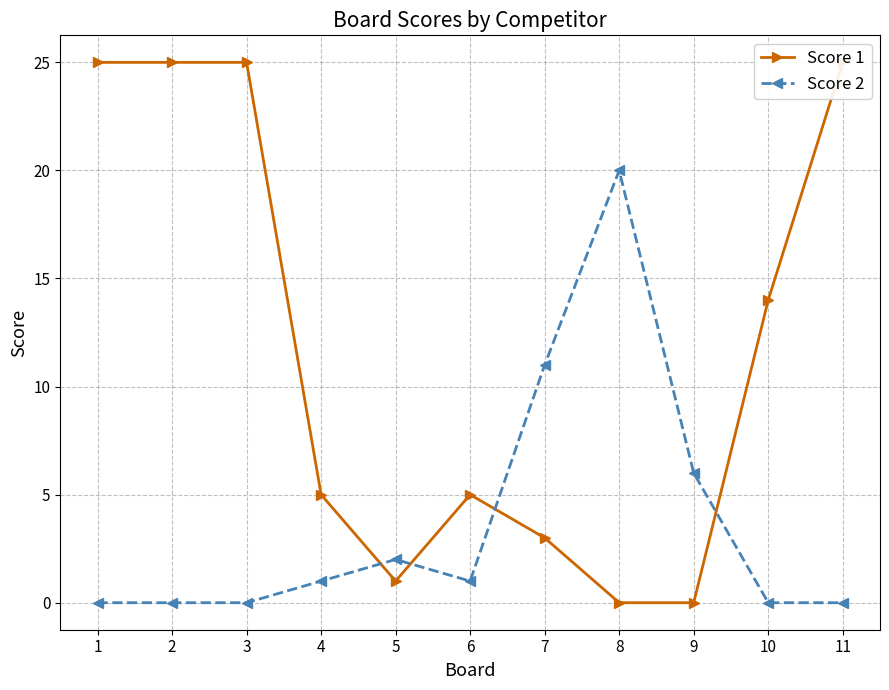

At which label does Score 1 reach its minimum?

8